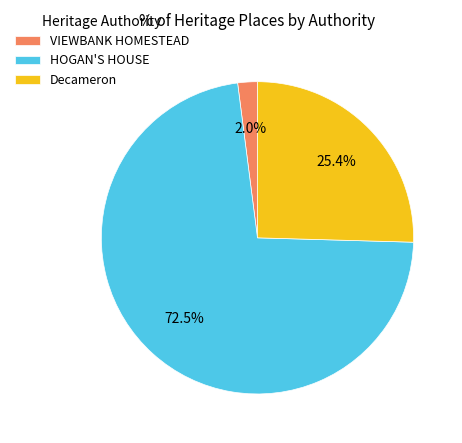

Which category has the biggest portion of the pie?

HOGAN'S HOUSE